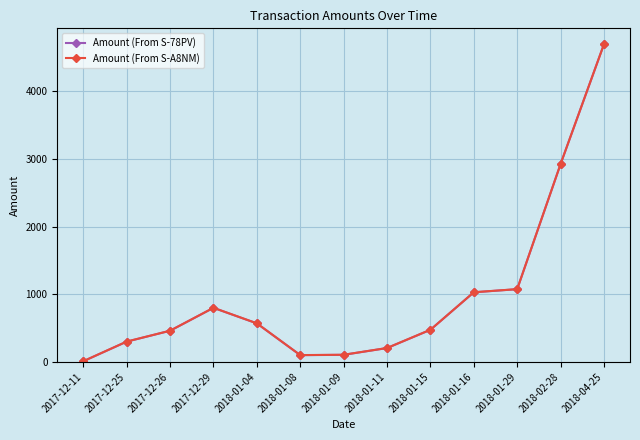

What is the label of the 8th point from the left?

2018-01-11